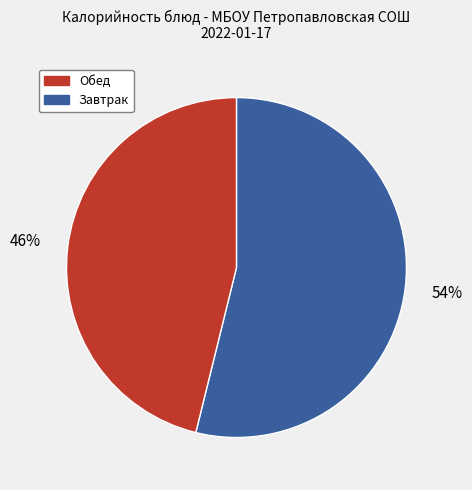

Combined, do Завтрак and Обед account for over 50%?

Yes